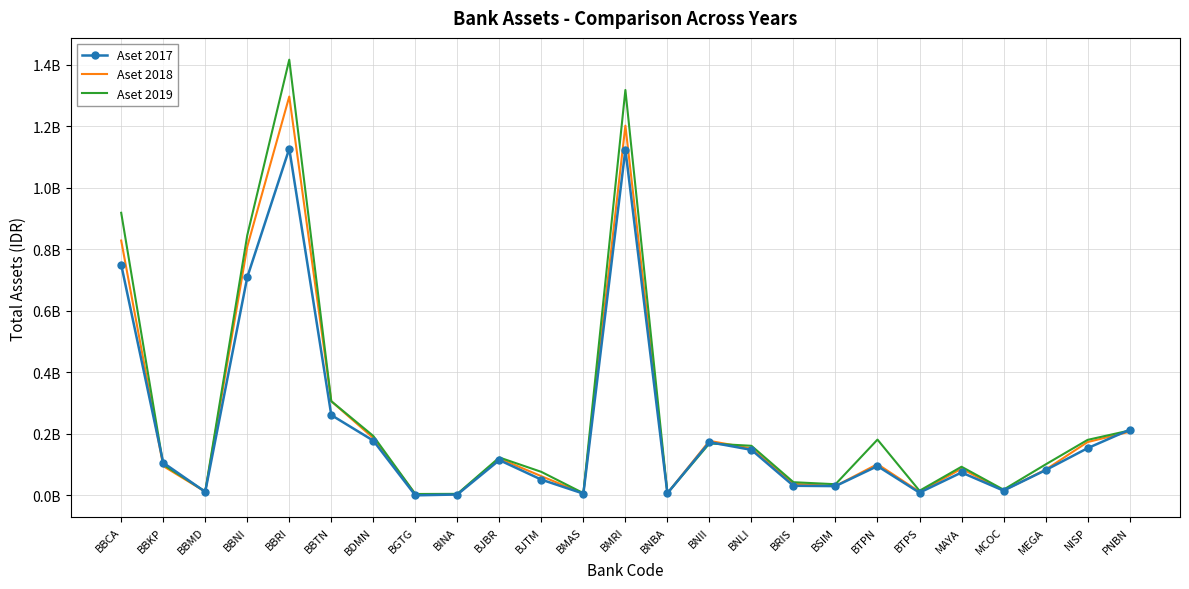

What is the difference between the second highest and second lowest values in the Aset 2019 series?

1312983906